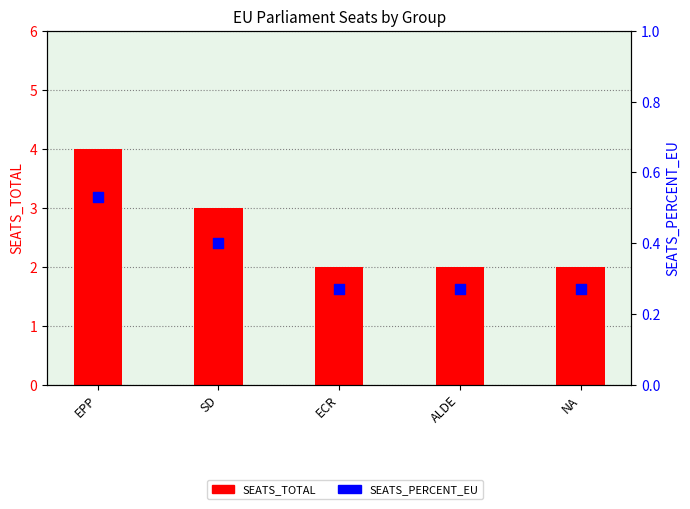

Which series contains the lowest Y value?

SEATS_PERCENT_EU